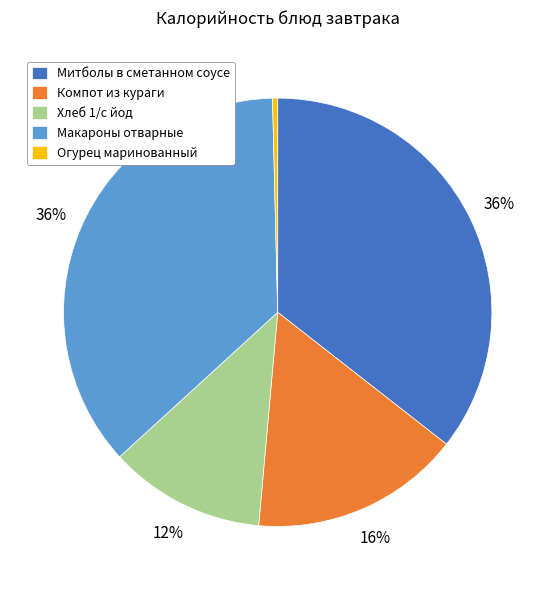

Is it true that Компот из кураги is 24% of the pie?

False